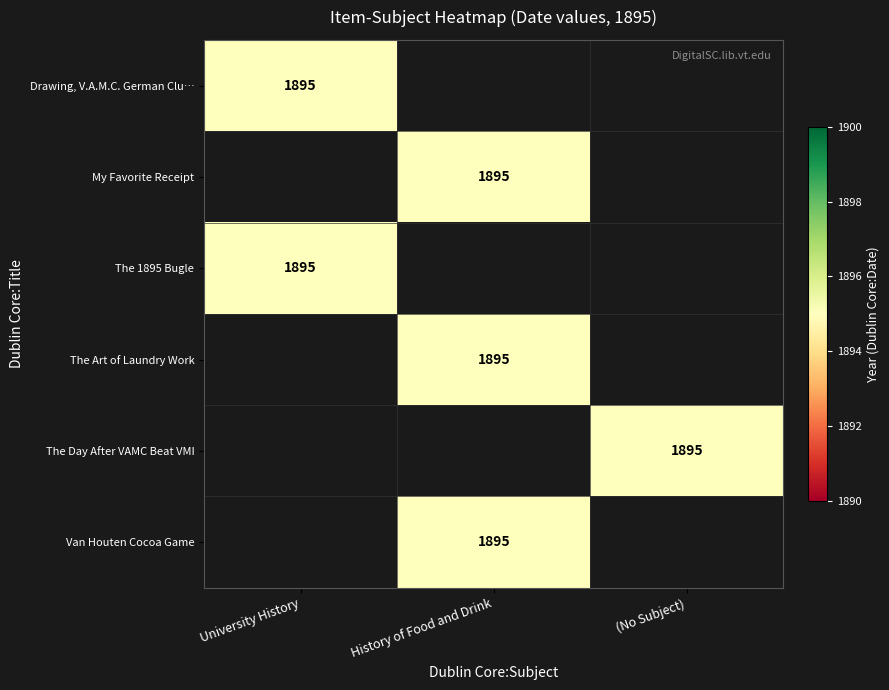

Which series has the largest total across all categories?

Drawing, V.A.M.C. German Club, 1895